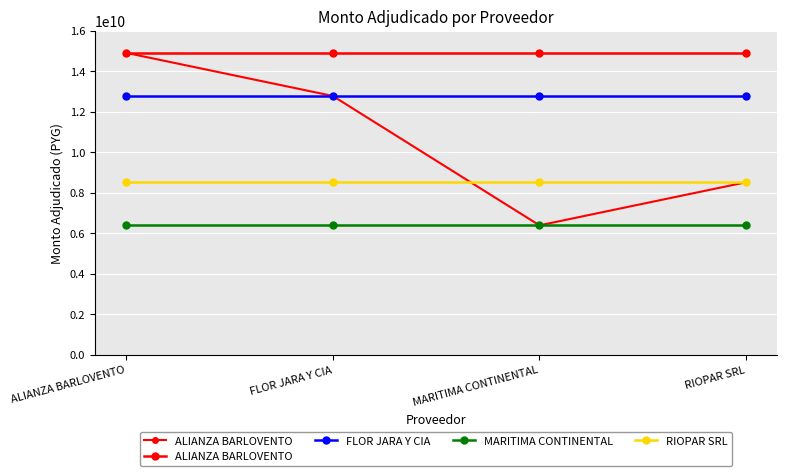

At which label is ALIANZA BARLOVENTO closest to 14910000000?

ALIANZA BARLOVENTO